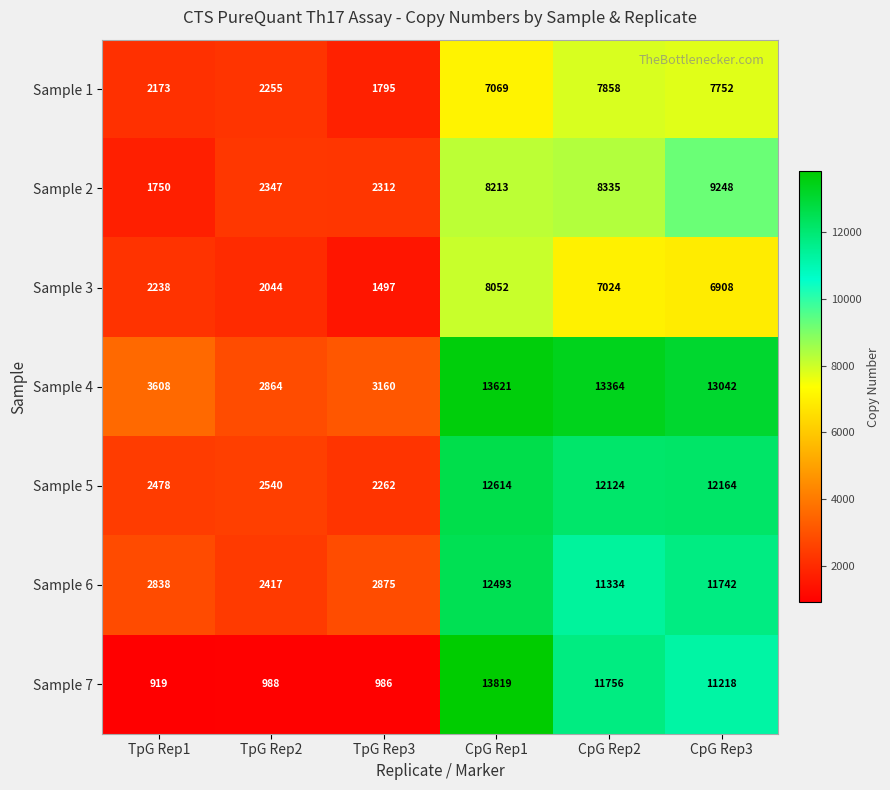

At CpG Rep2, list the series in order from smallest to largest.

Sample 3, Sample 1, Sample 2, Sample 6, Sample 7, Sample 5, Sample 4